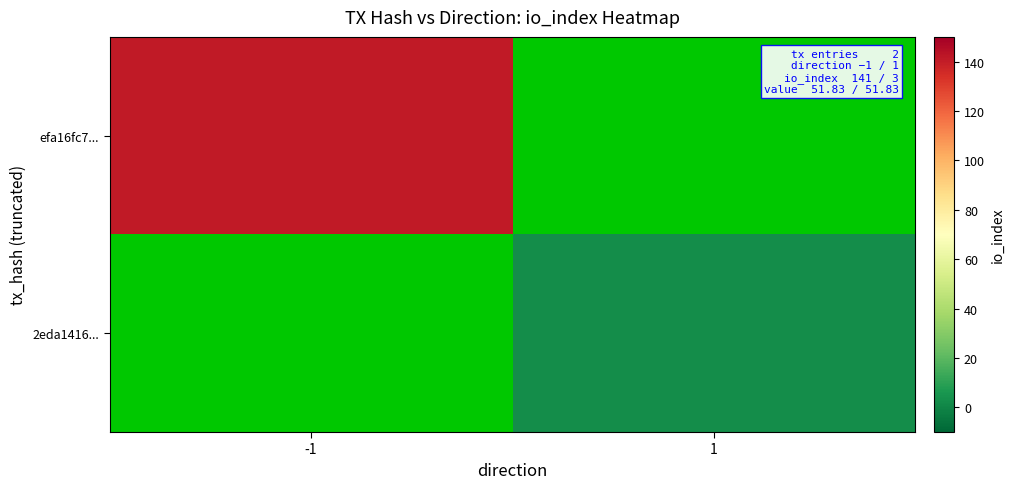

At -1, list the series in order from largest to smallest.

efa16fc7..., 2eda1416...